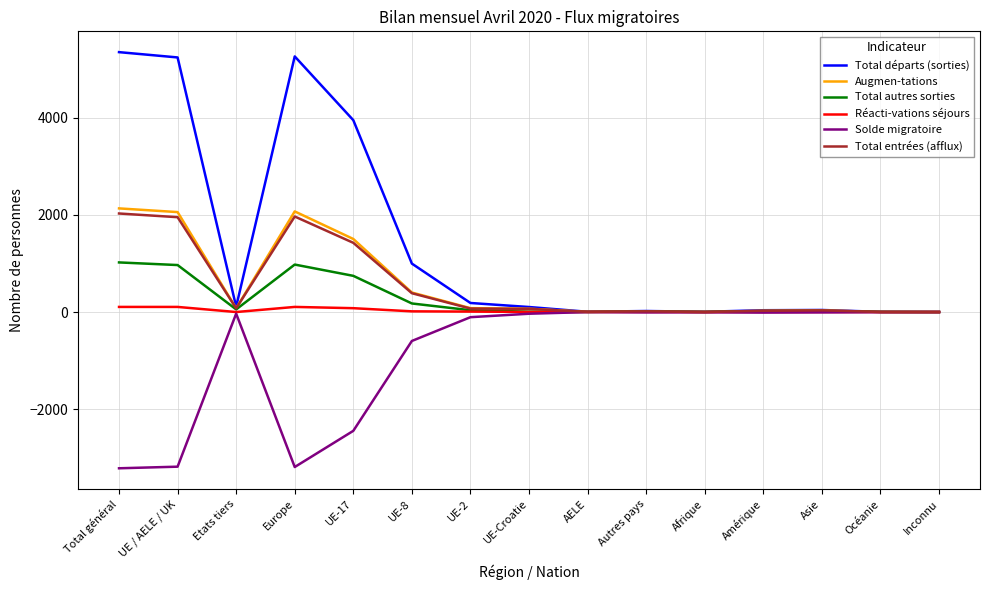

What is the maximum value shown in the chart?

5344